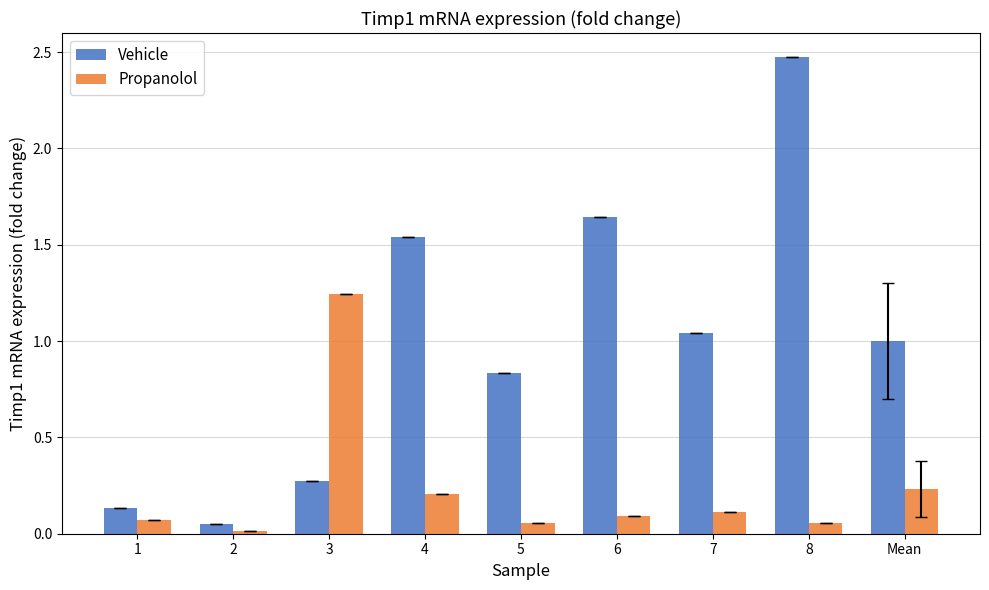

At 2, list the series in order from smallest to largest.

Propanolol, Vehicle